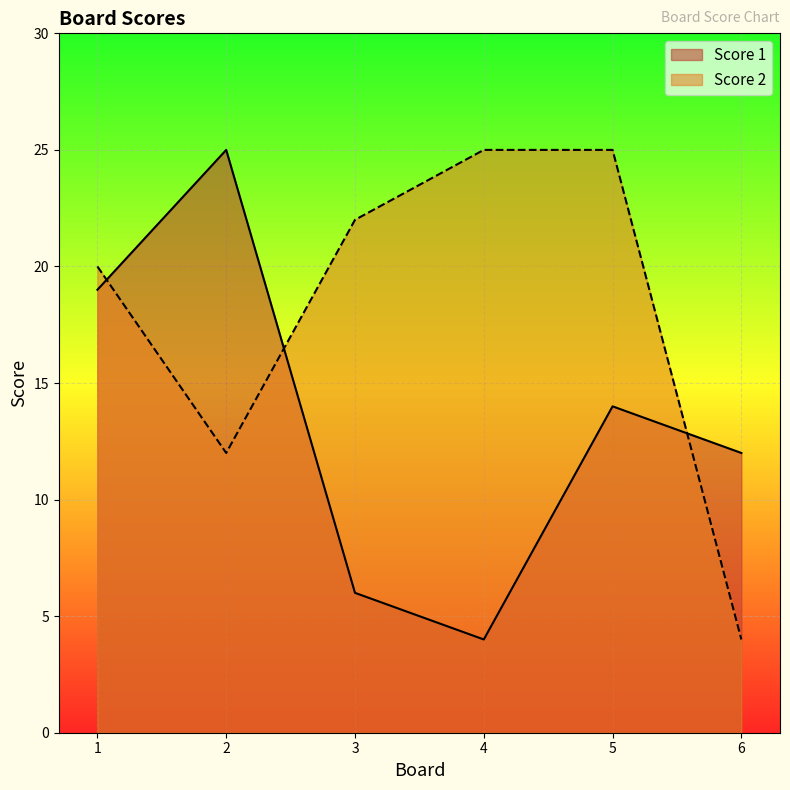

What is the minimum value shown in the chart?

4